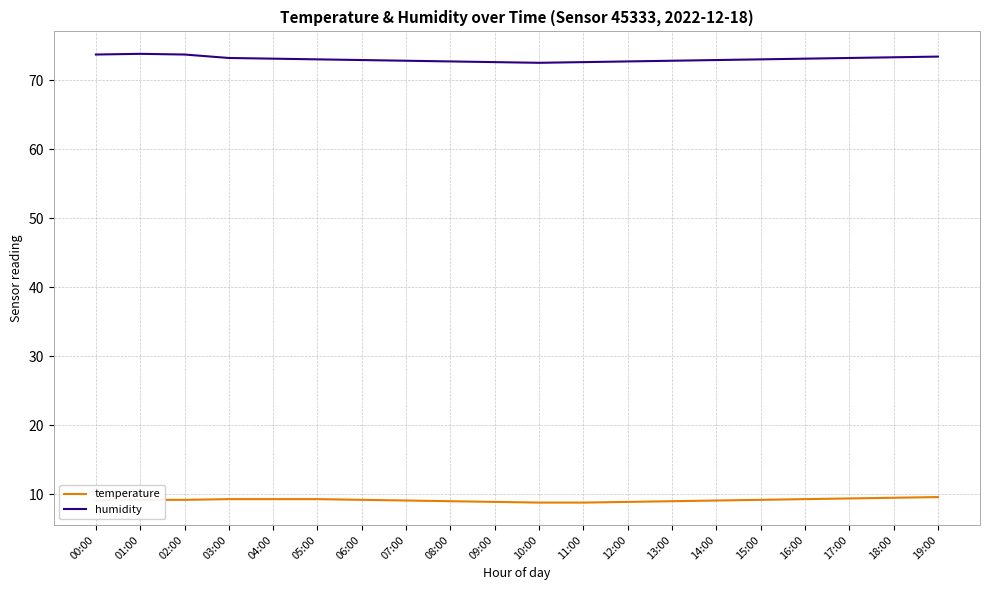

List the series in order of their peak value, lowest first.

temperature, humidity